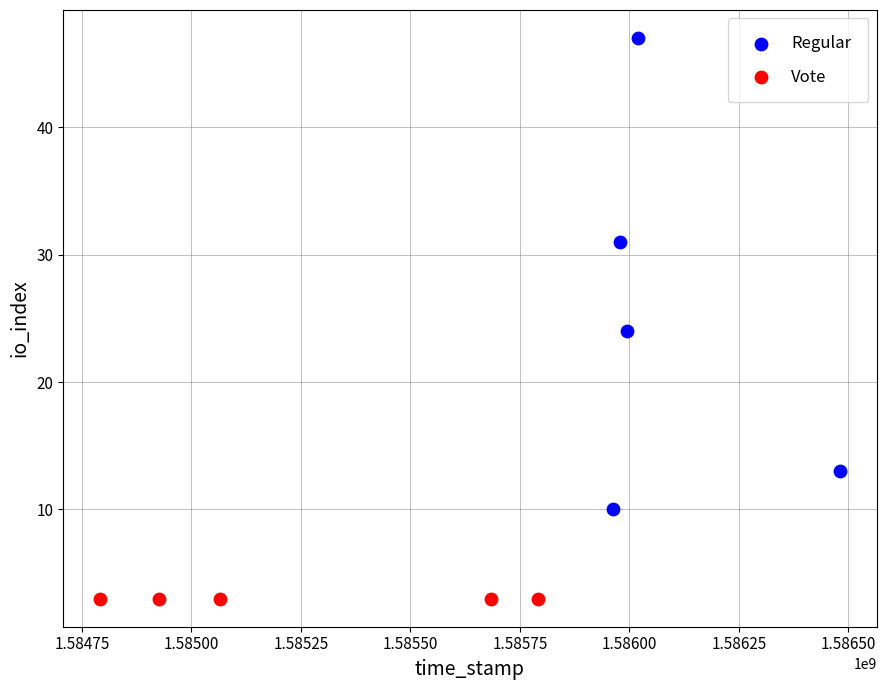

Which series reaches the minimum Y coordinate?

Vote